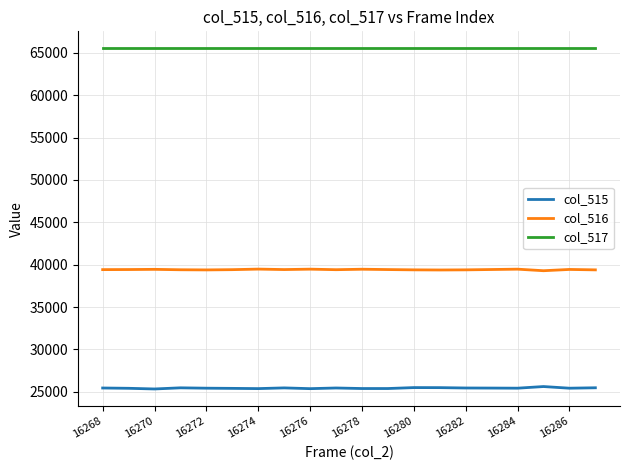

Rank the series by their maximum value, from highest to lowest.

col_517, col_516, col_515